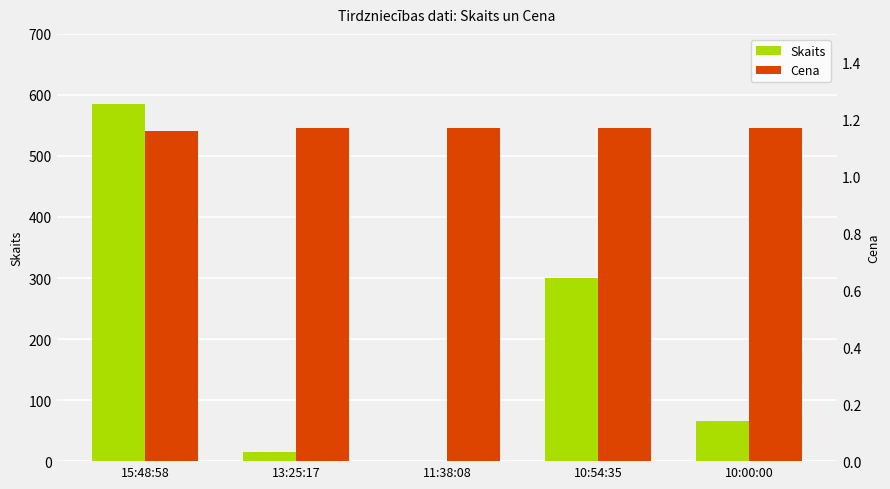

The Cena series shows 1.2 at 10:54:35. True or false?

True